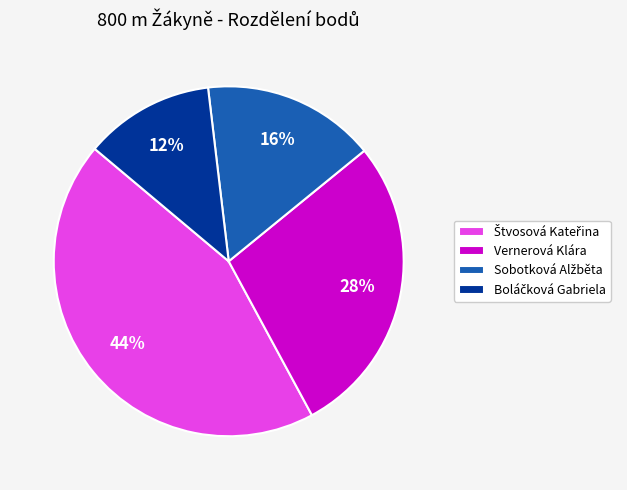

Does any single category account for the majority?

No